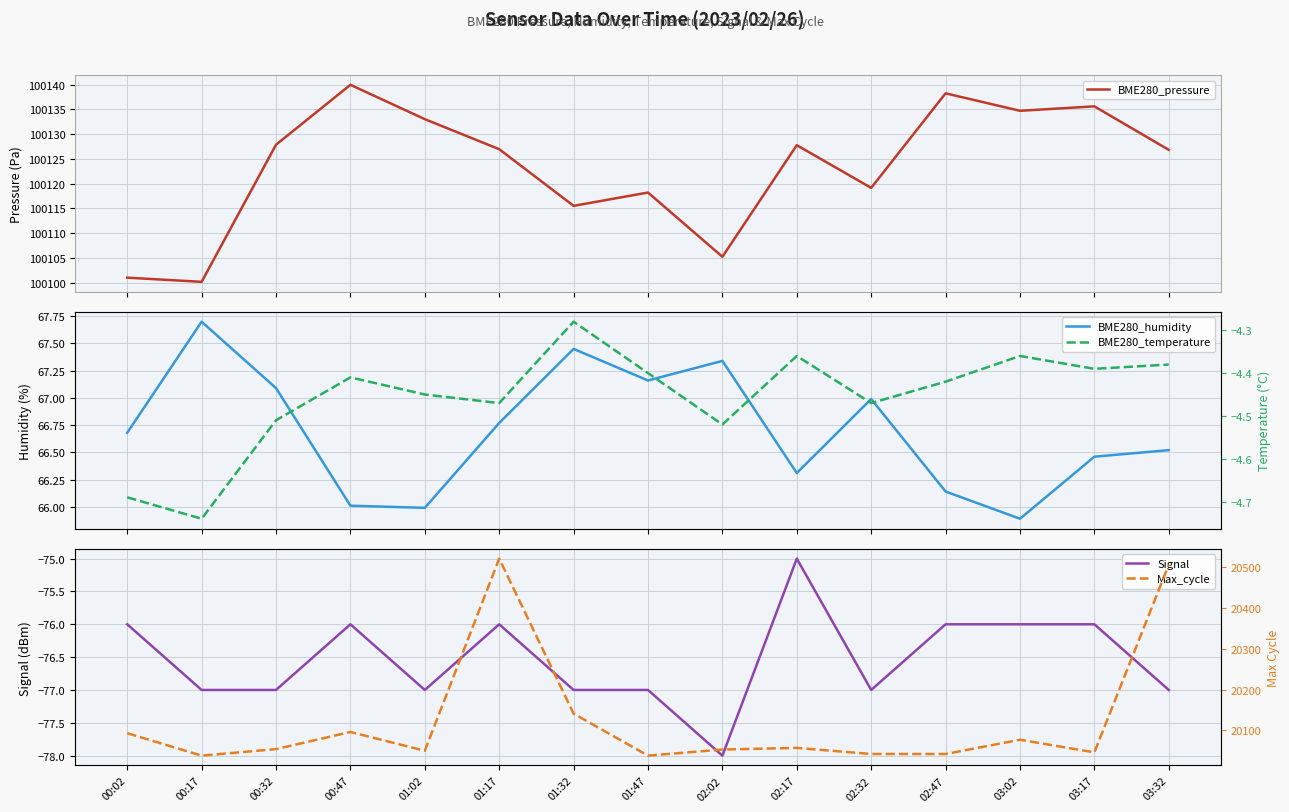

At which category is the sum across all series the highest?

01:17